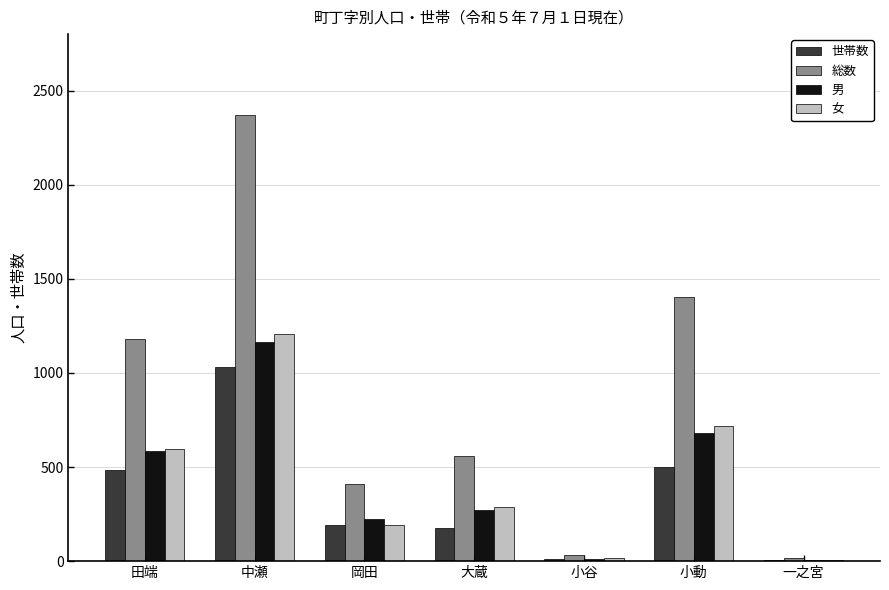

The 女 series shows 1208 at 中瀬. True or false?

True